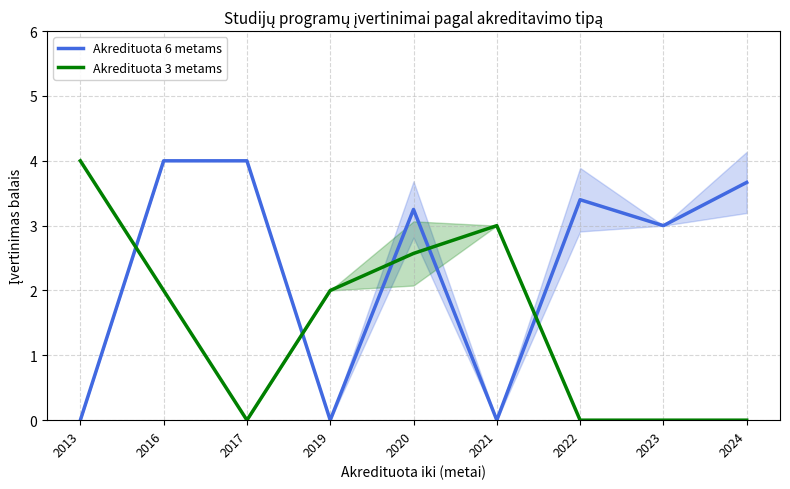

In Akredituota 6 metams, how many points are lower than both neighbors (excluding endpoints)?

3